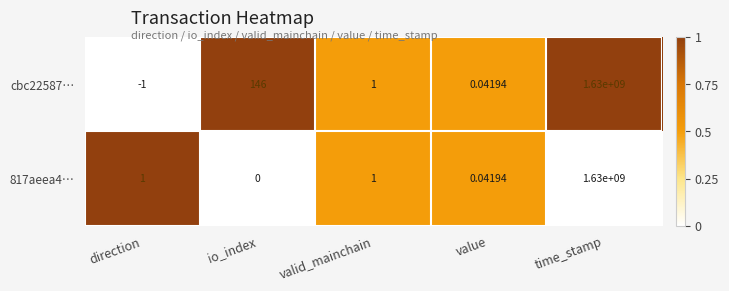

At which category is the sum across all series the highest?

time_stamp